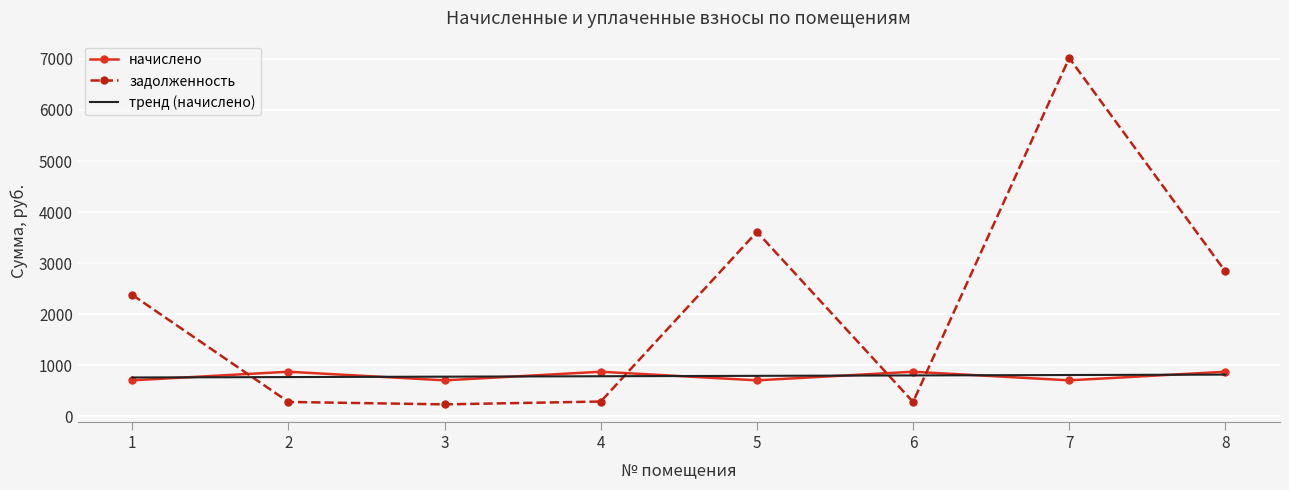

What is the difference between the second highest and second lowest values in the начислено series?

168.4